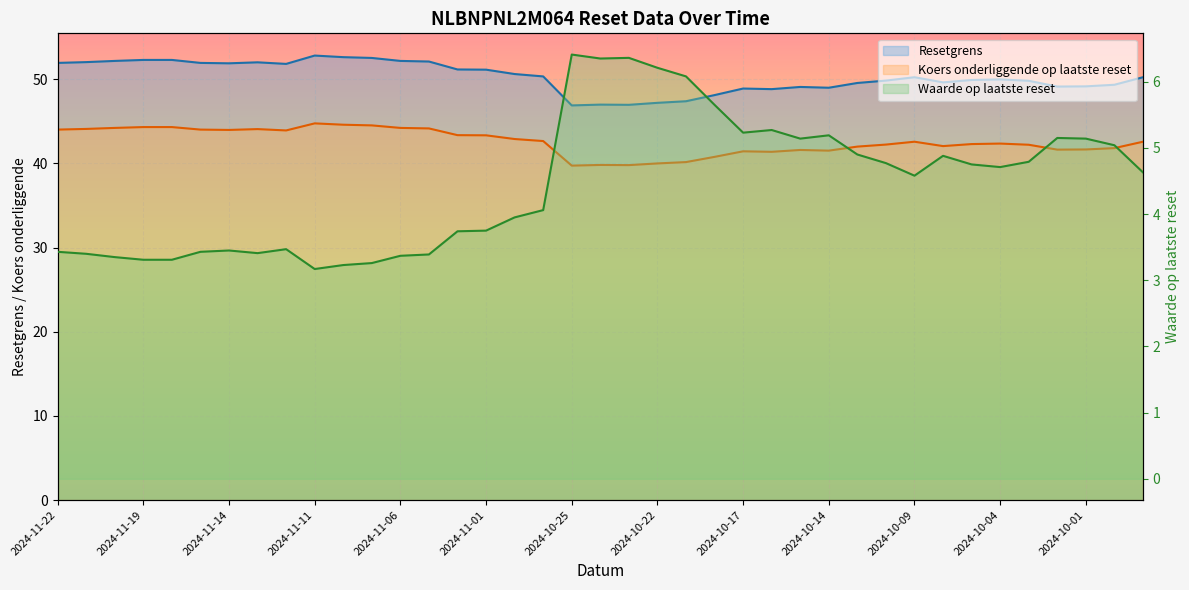

How many lines are shown in the chart?

3